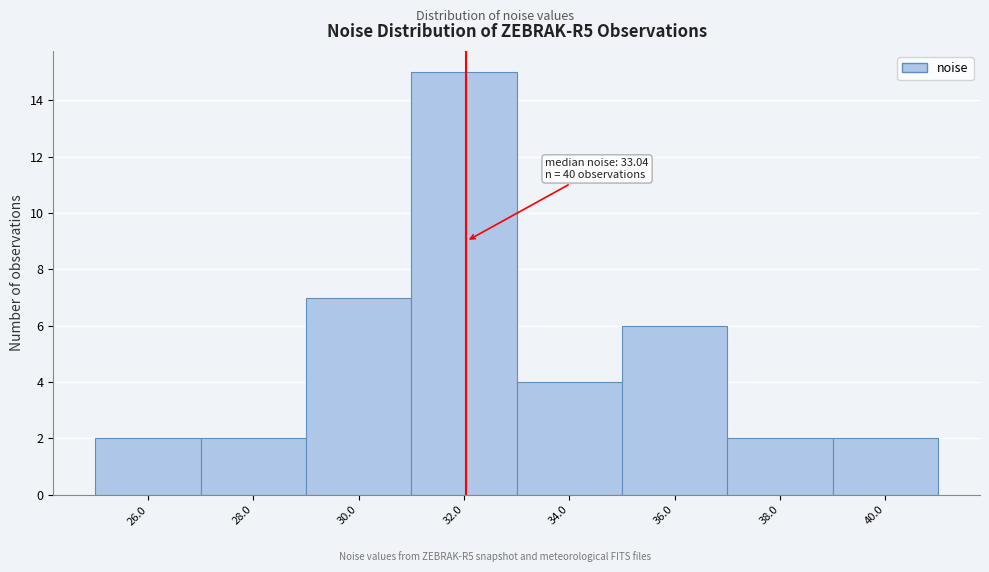

Reading right to left, extract all data points from this chart.

2	2	6	4	15	7	2	2